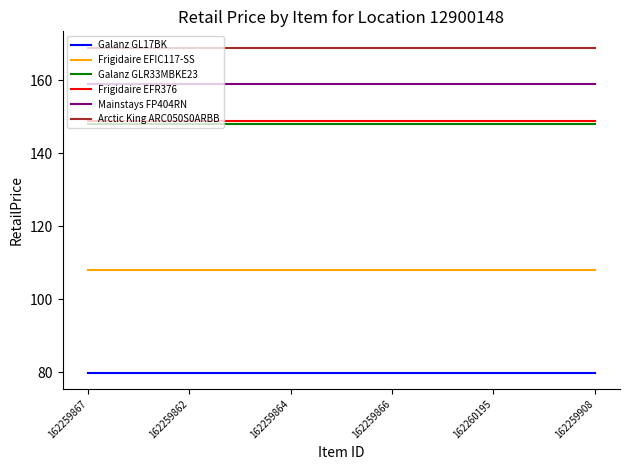

True or false: Galanz GL17BK and Mainstays FP404RN intersect in this chart.

False